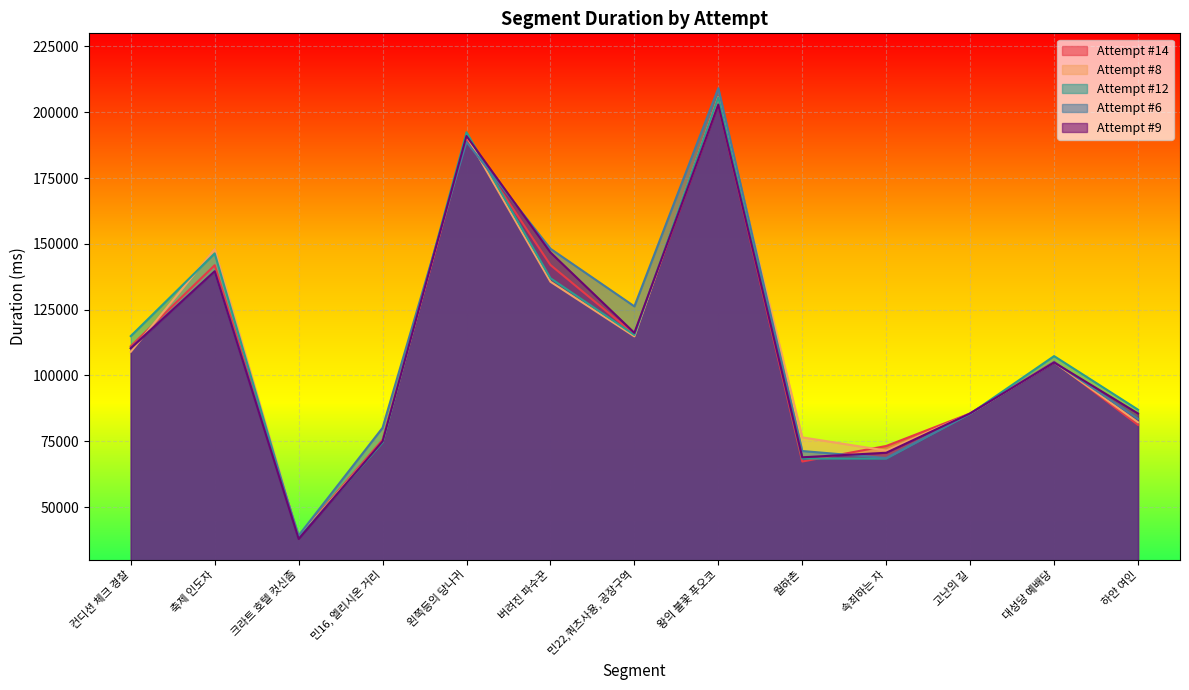

Is the value of Attempt #14 at 민16, 엘리시온 거리 greater than the value of Attempt #9 at 크라트 호텔 컷신좀?

Yes